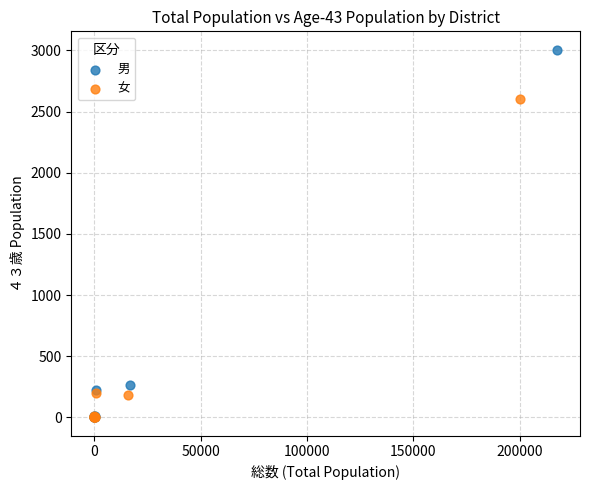

Which series contains the highest Y value?

男